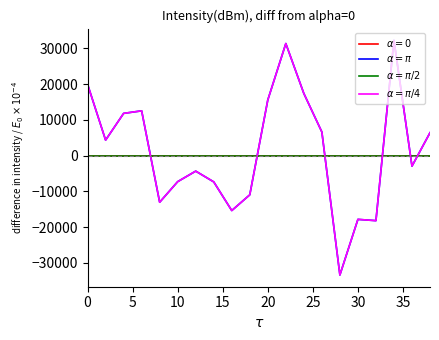

What is the greatest value displayed?

32265.9